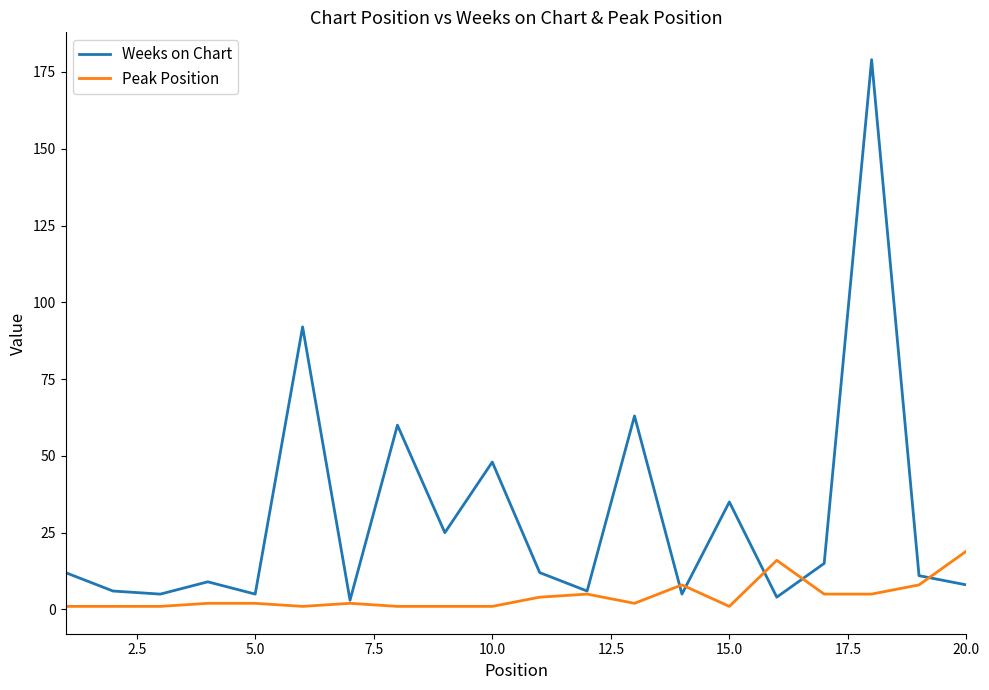

True or false: Peak Position has more than 2 interior local peaks.

True